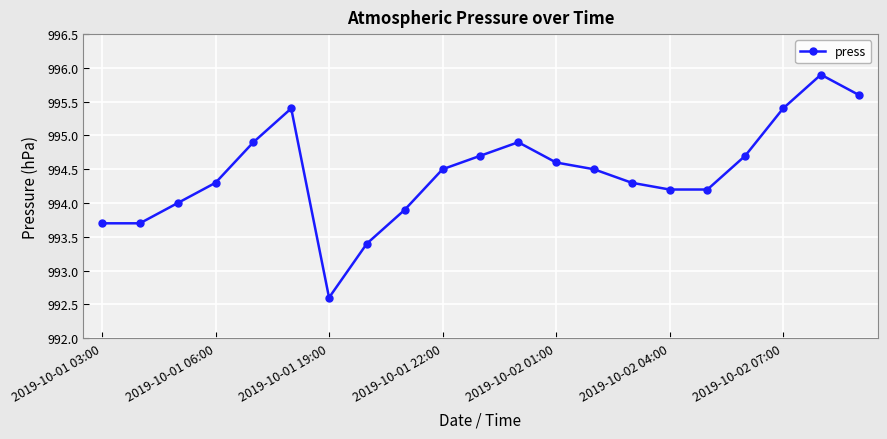

How many categories are shown in the chart?

21